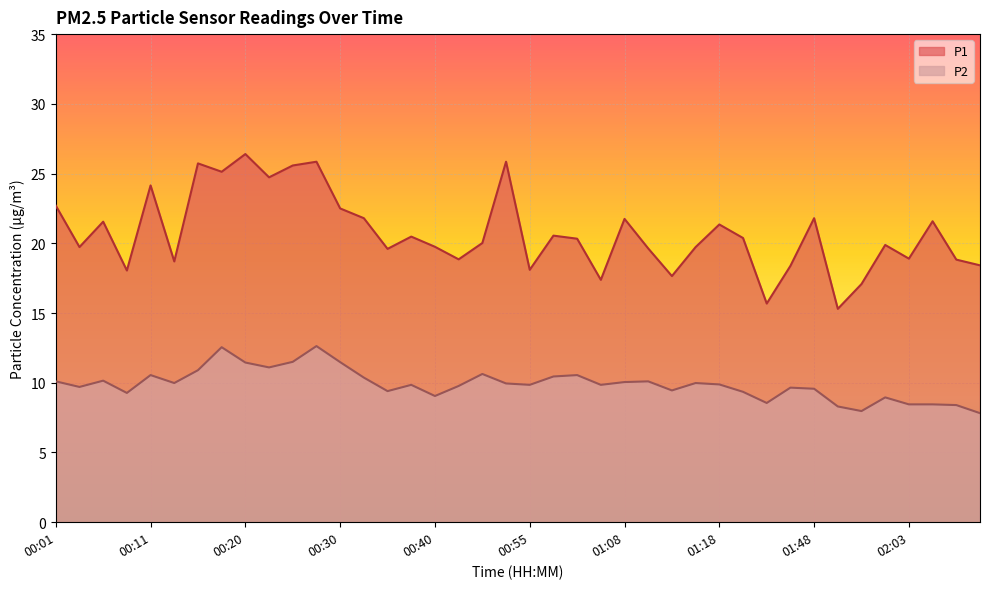

Is the value of P2 at 02:05 greater than the value of P1 at 00:51?

No